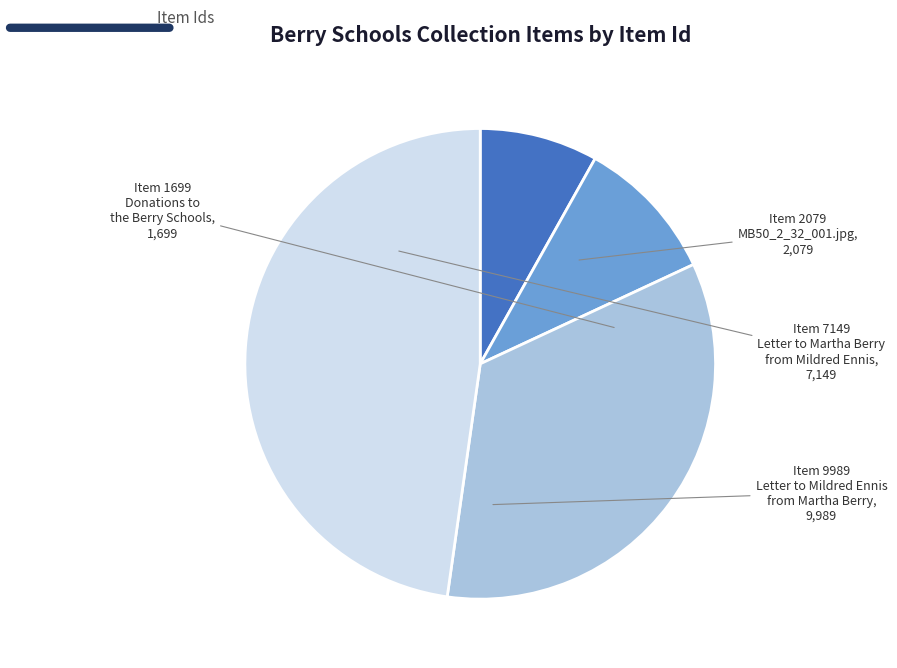

What is the ratio of the value at Item 7149 Letter to Martha Berry from Mildred Ennis to the value at Item 9989 Letter to Mildred Ennis from Martha Berry?

0.7